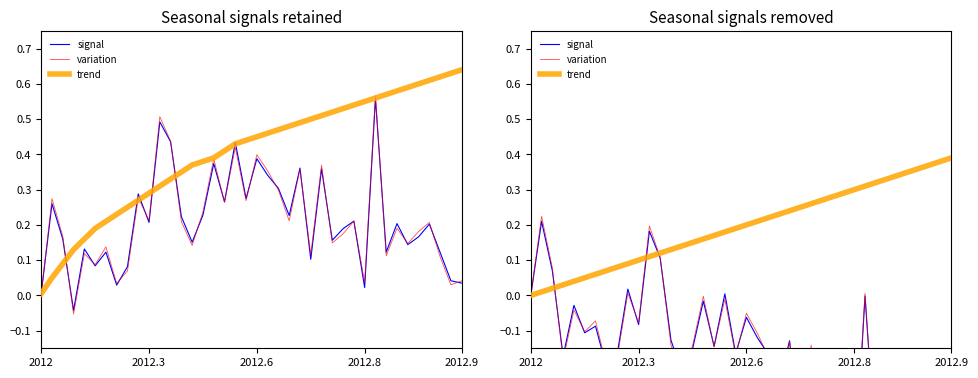

At which category is the sum across all series the highest?

11